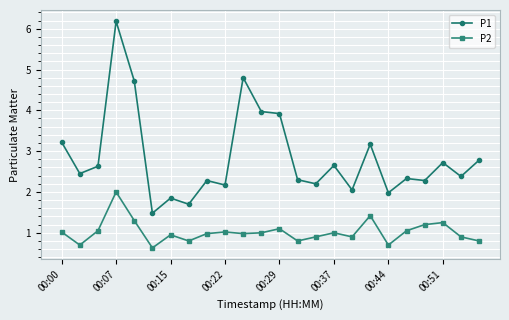

What is the smallest value displayed?

0.6